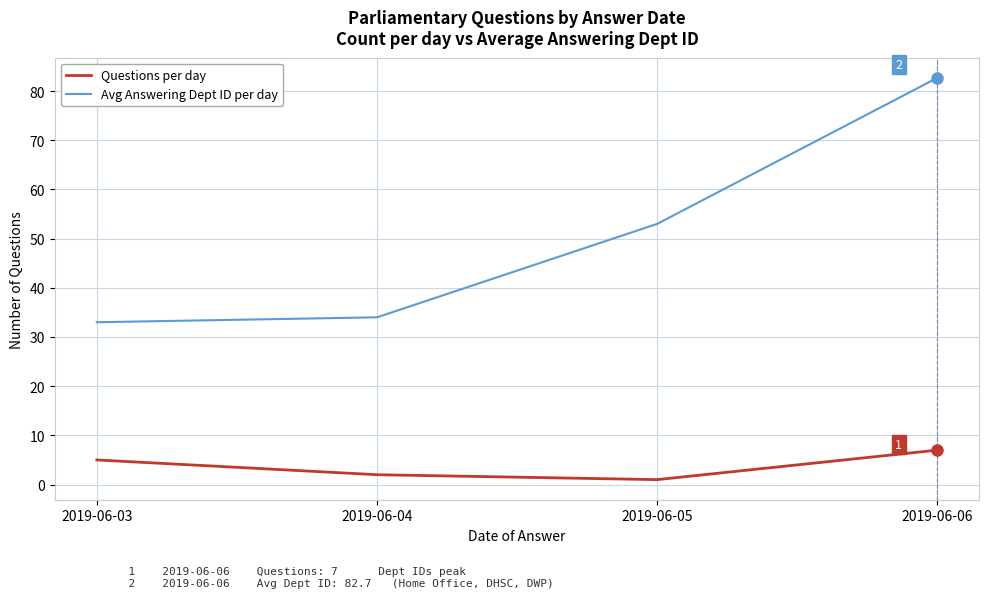

True or false: Avg Answering Dept ID per day has more than 2 interior local peaks.

False